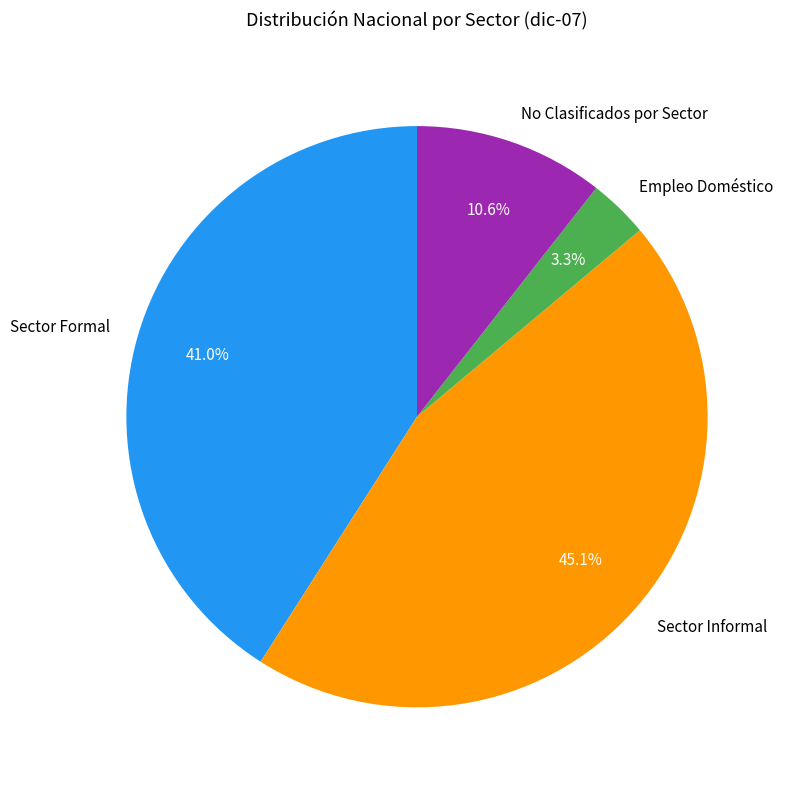

To the nearest percent, what portion does Sector Formal represent?

41%